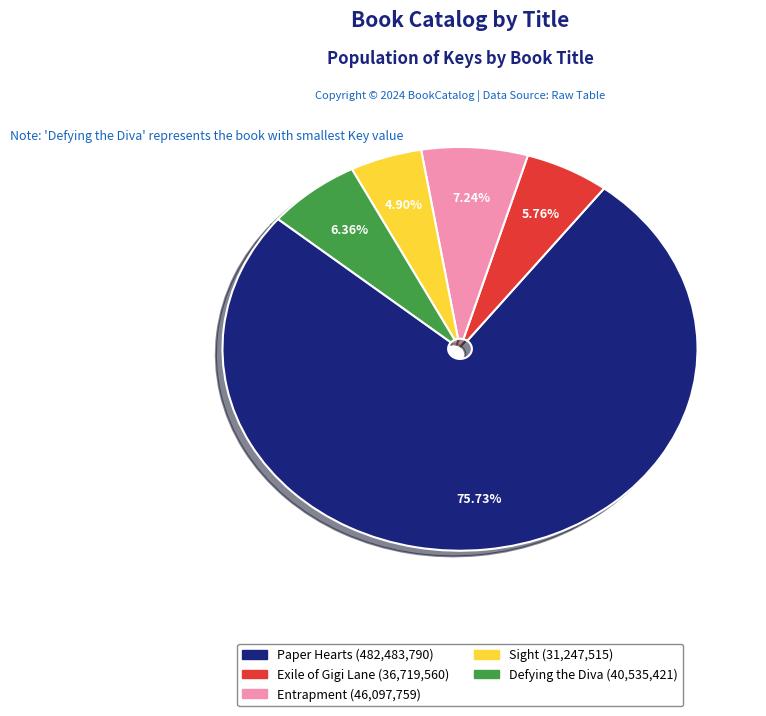

What is the largest slice in the pie chart?

Paper Hearts